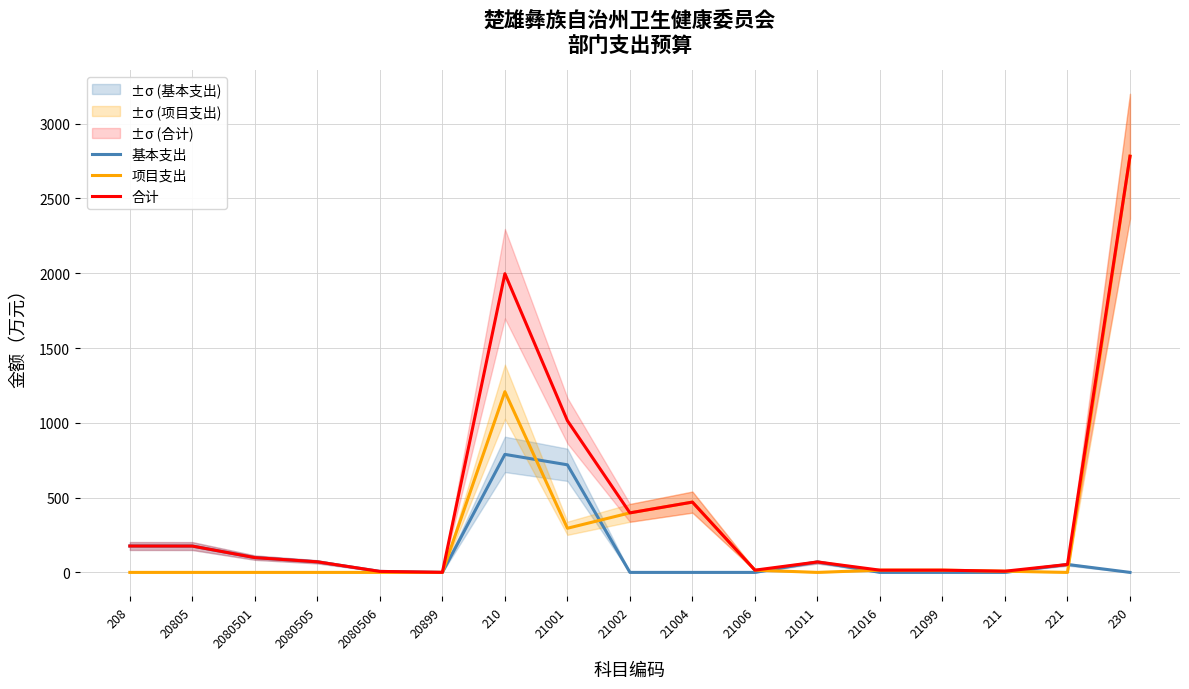

The value of 合计 at 21011 is 25.0. True or false?

False